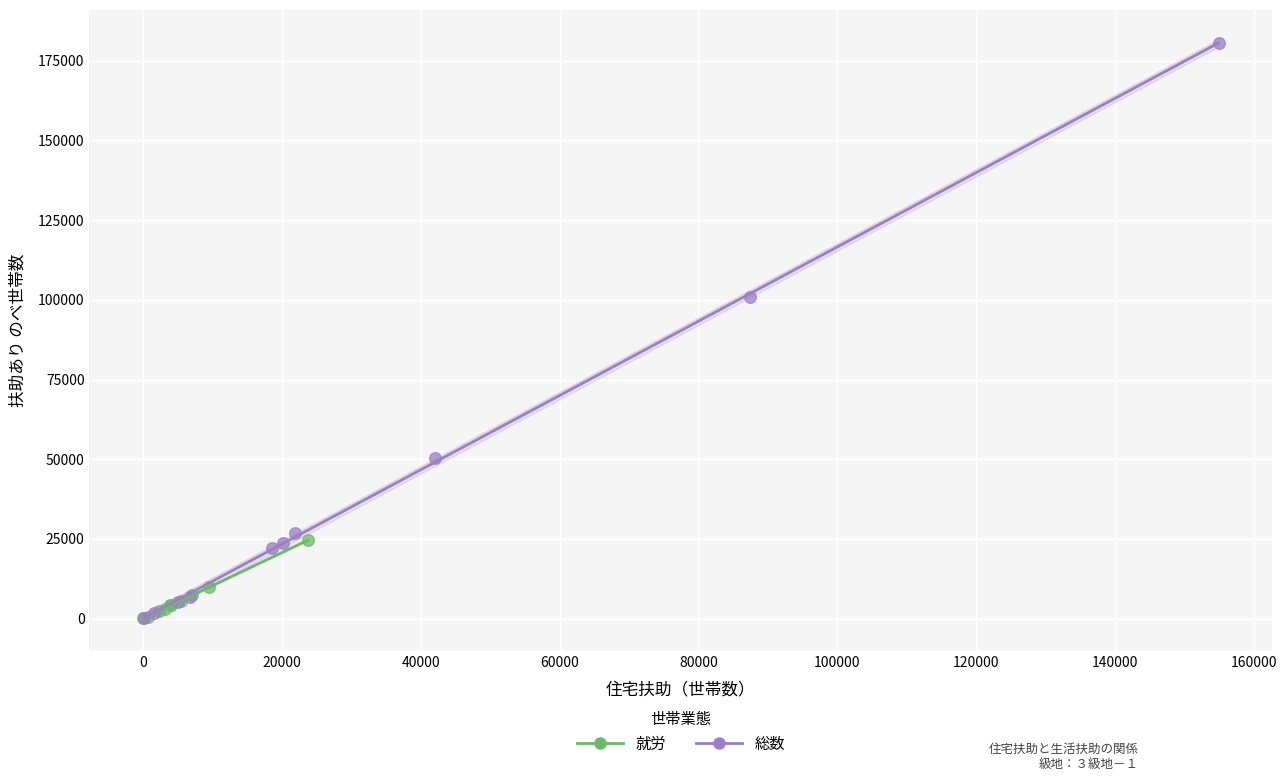

Which series has the widest spread of Y values?

総数